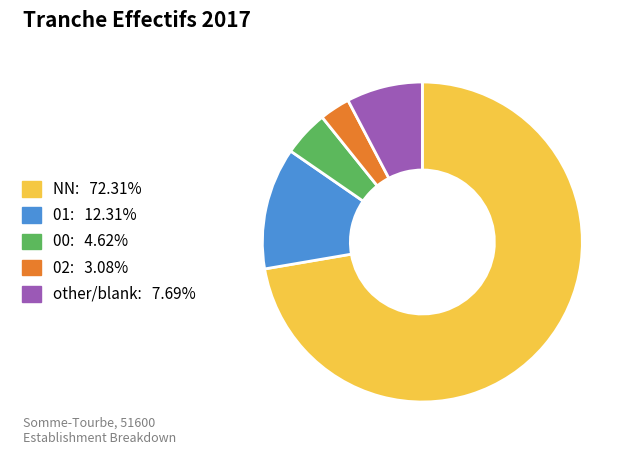

Is there any slice that represents more than half of the pie?

Yes